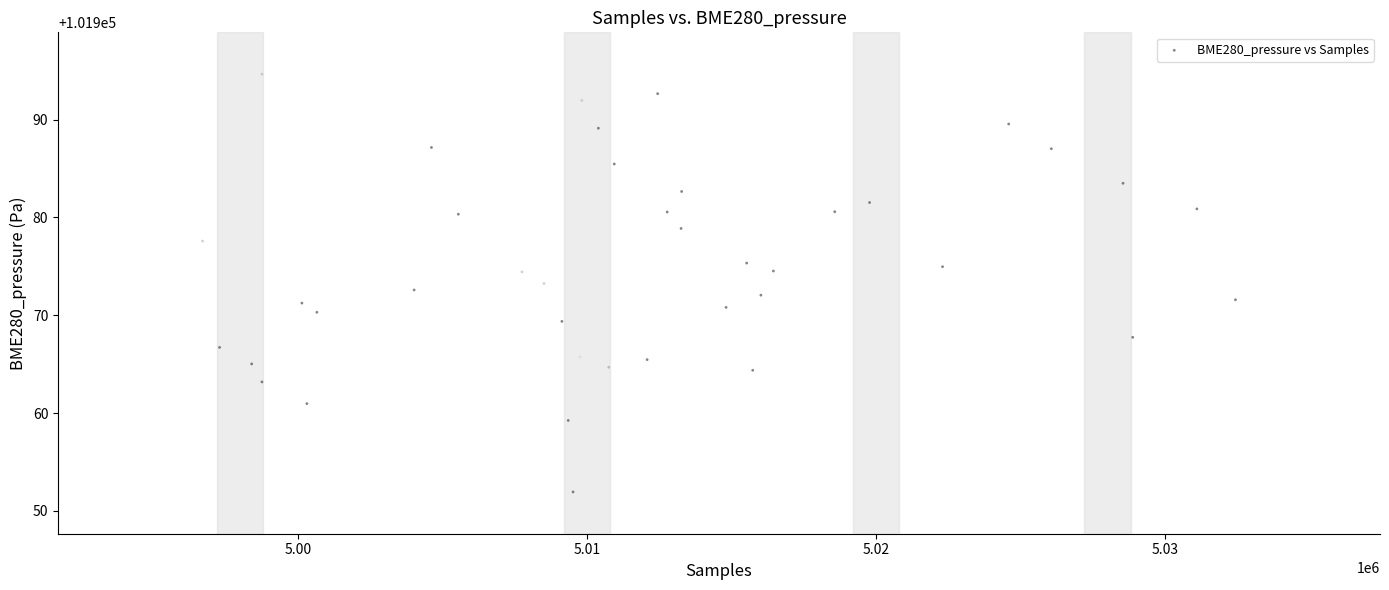

What is the range of Y values (max minus min)?

42.7